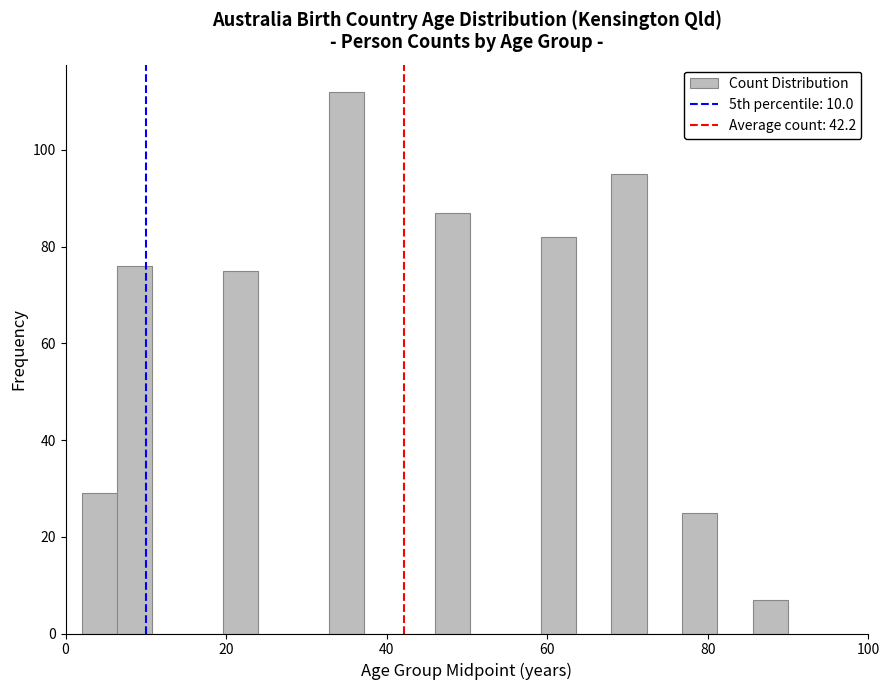

Read against the x-axis, roughly where is the centre of the tallest bar?

36